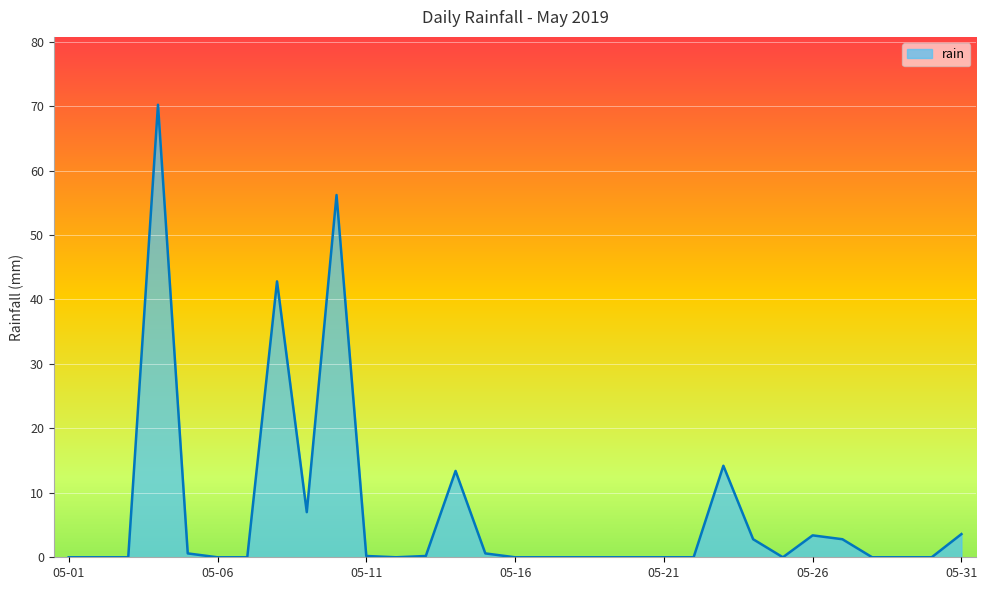

True or false: the data has more than 1 interior local peaks.

True